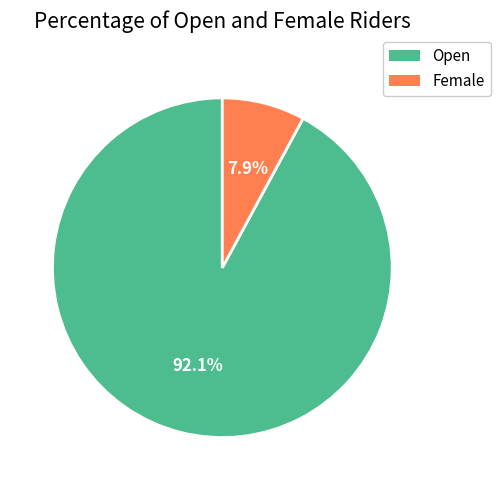

Rank the categories by value from lowest to highest.

Female, Open